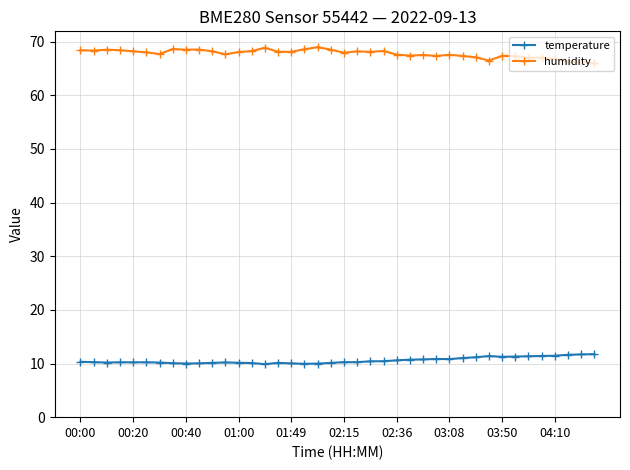

What are all the series names shown in the legend?

temperature, humidity